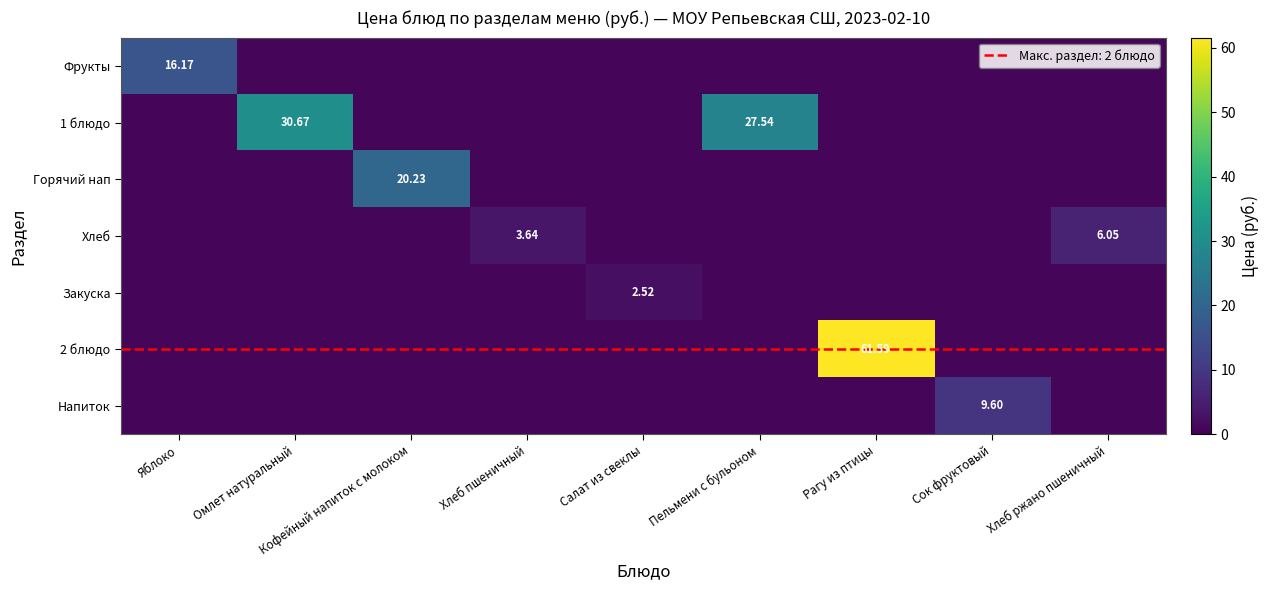

Rank the categories by Фрукты value from highest to lowest.

Яблоко, Омлет натуральный, Кофейный напиток с молоком, Хлеб пшеничный, Салат из свеклы, Пельмени с бульоном, Рагу из птицы, Сок фруктовый, Хлеб ржано пшеничный